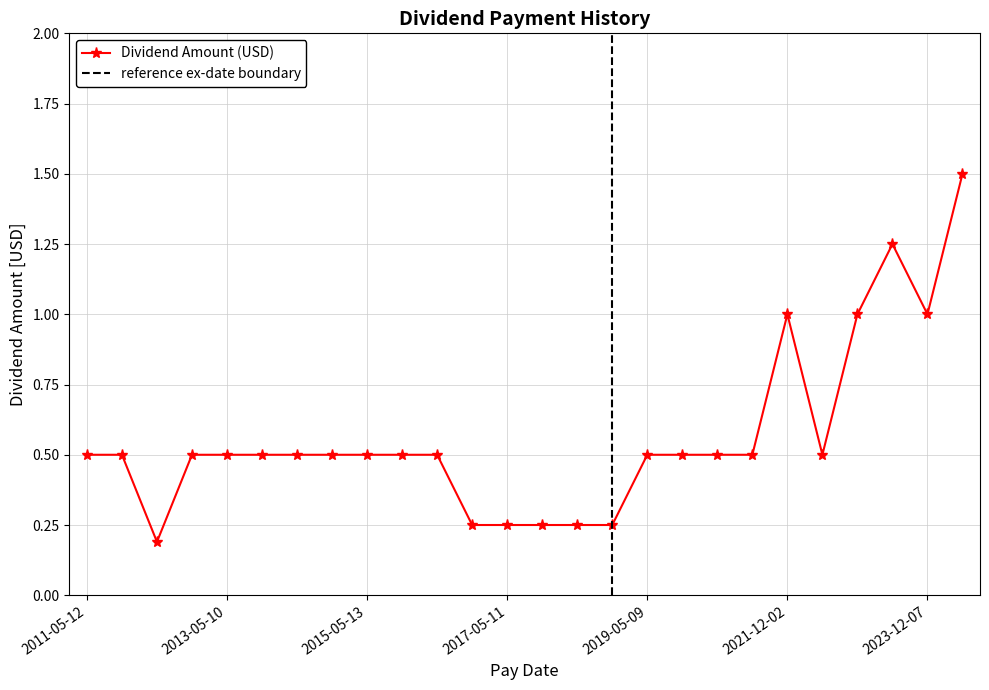

What is the change in value from 2014-12-11 to 2023-05-10?

+0.8